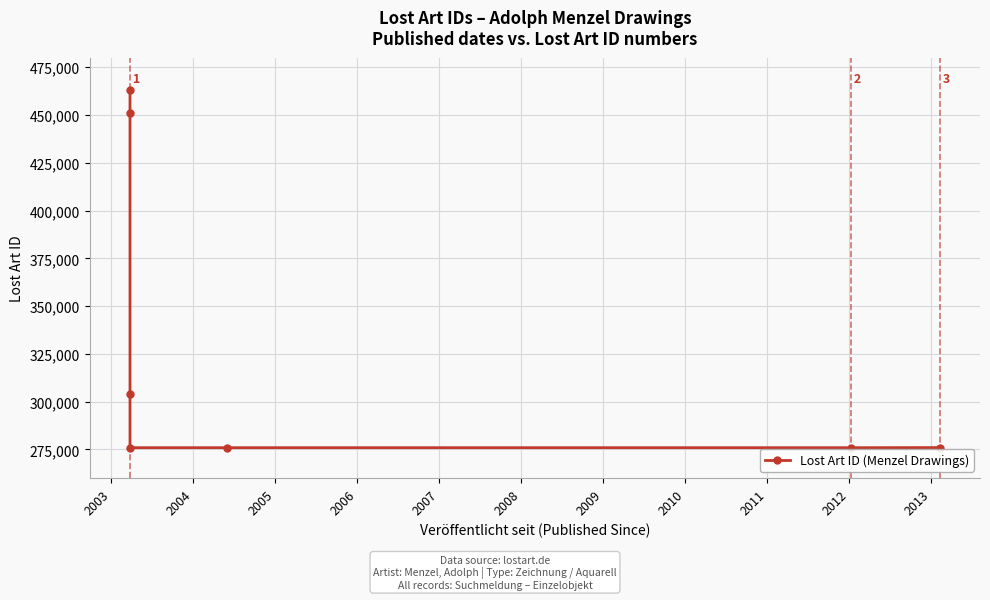

How many distinct data groups are displayed?

1